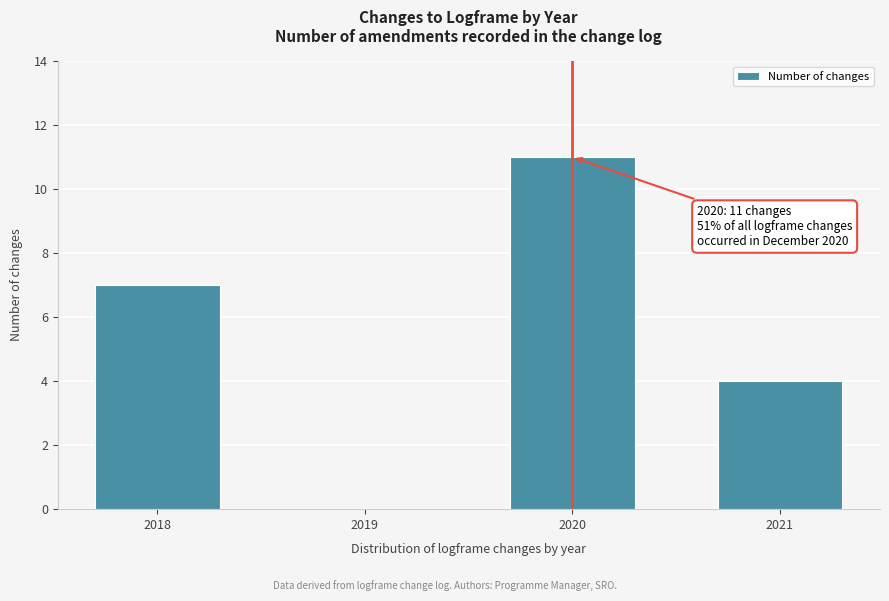

Reading left to right, what are all the values shown in this chart?

2018=7	2019=0	2020=11	2021=4